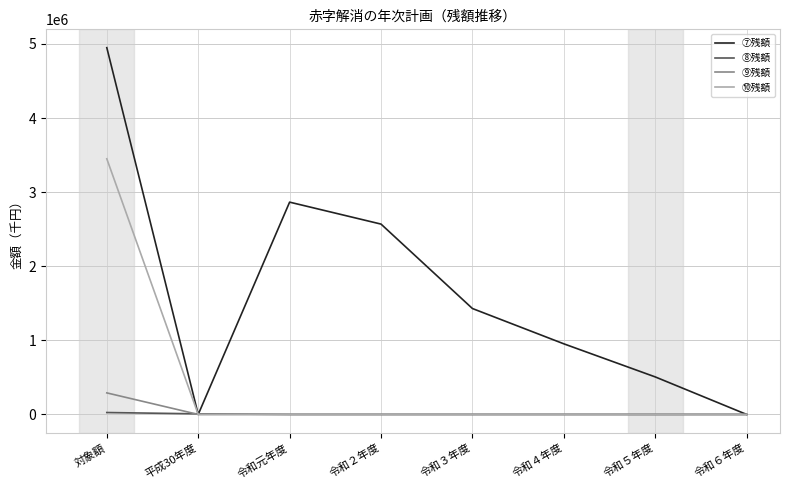

What is the greatest value displayed?

4949580.7